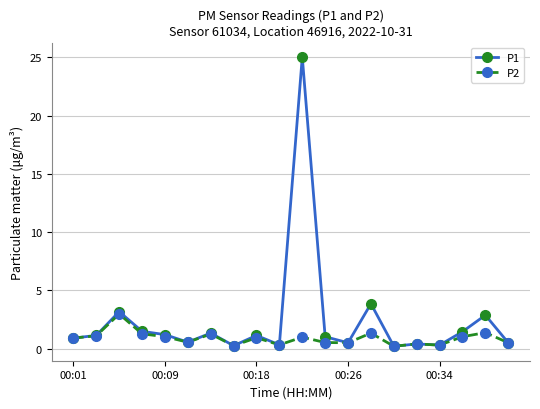

What is the value of the P2 point at the 11th from the left?

1.0